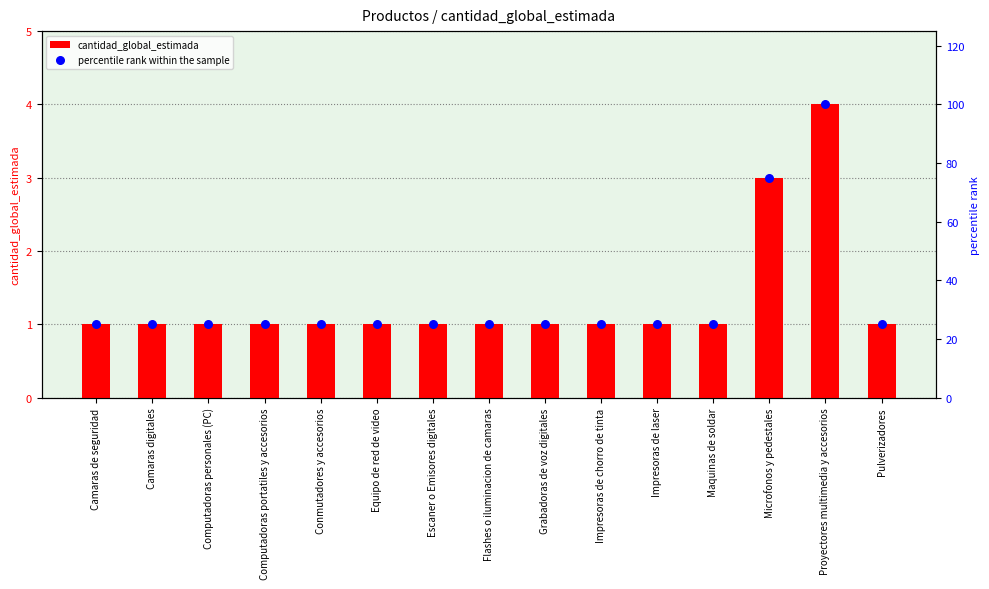

Which series has the largest Y range (max minus min)?

percentile rank within the sample